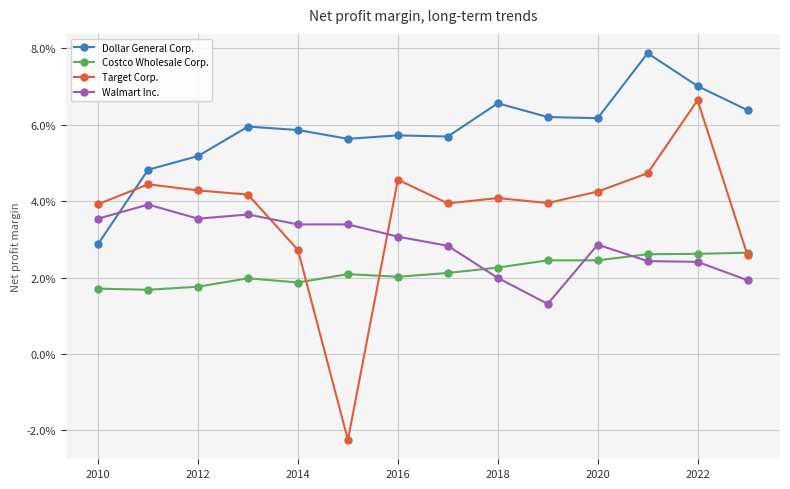

Rank the series by their maximum value, from lowest to highest.

Costco Wholesale Corp., Walmart Inc., Target Corp., Dollar General Corp.